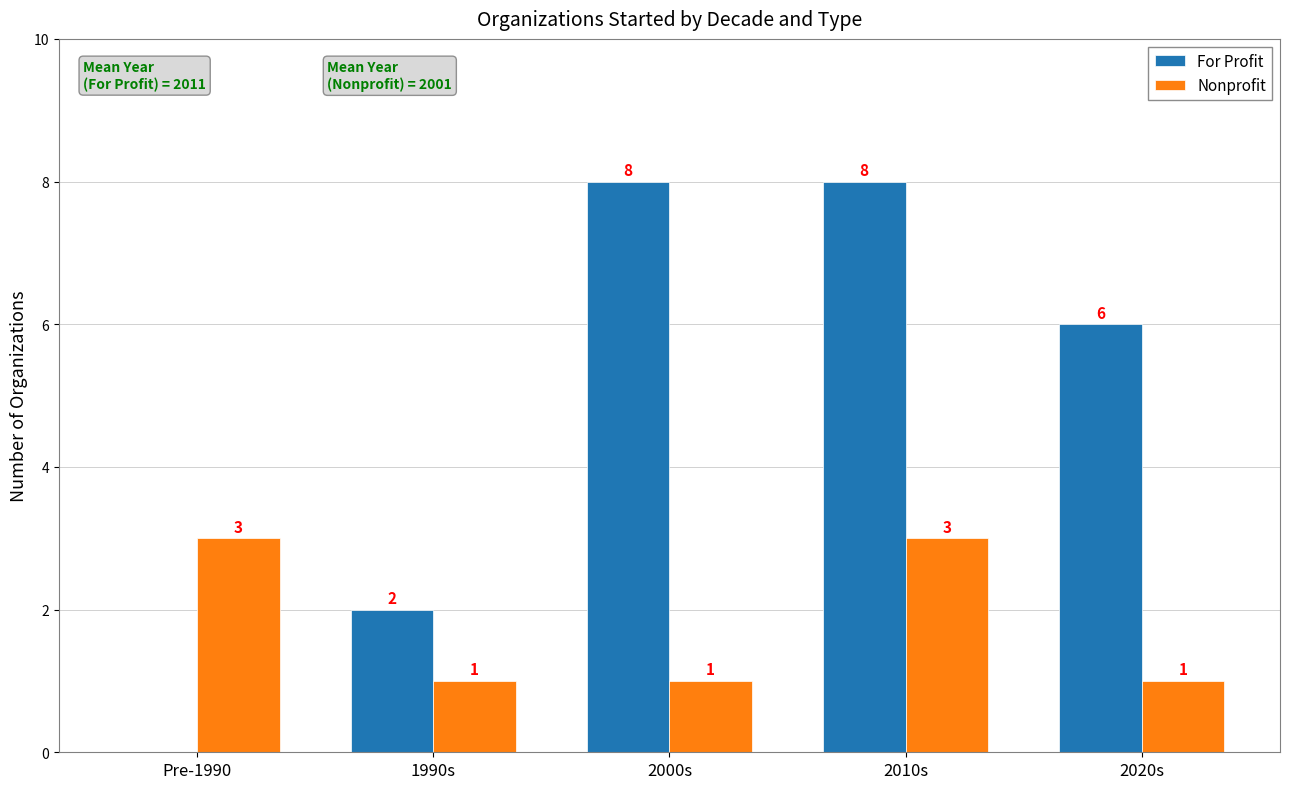

What is the highest value of the For Profit series?

8